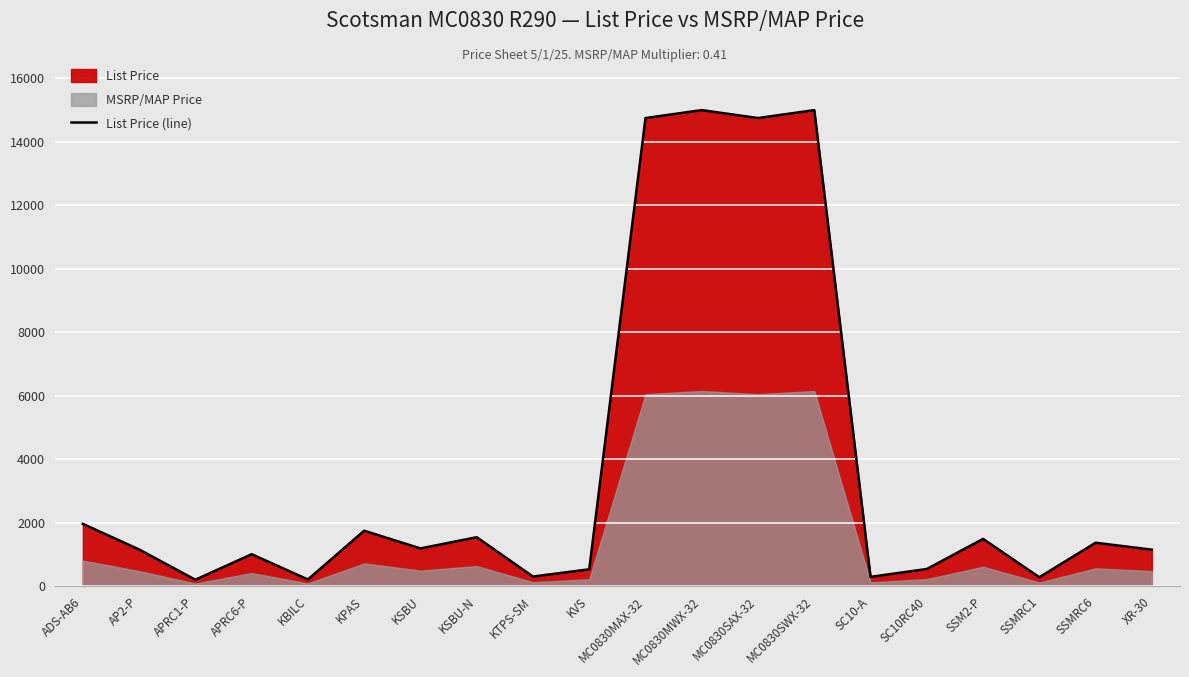

Between KTPS-SM and APRC1-P, which is larger?

KTPS-SM